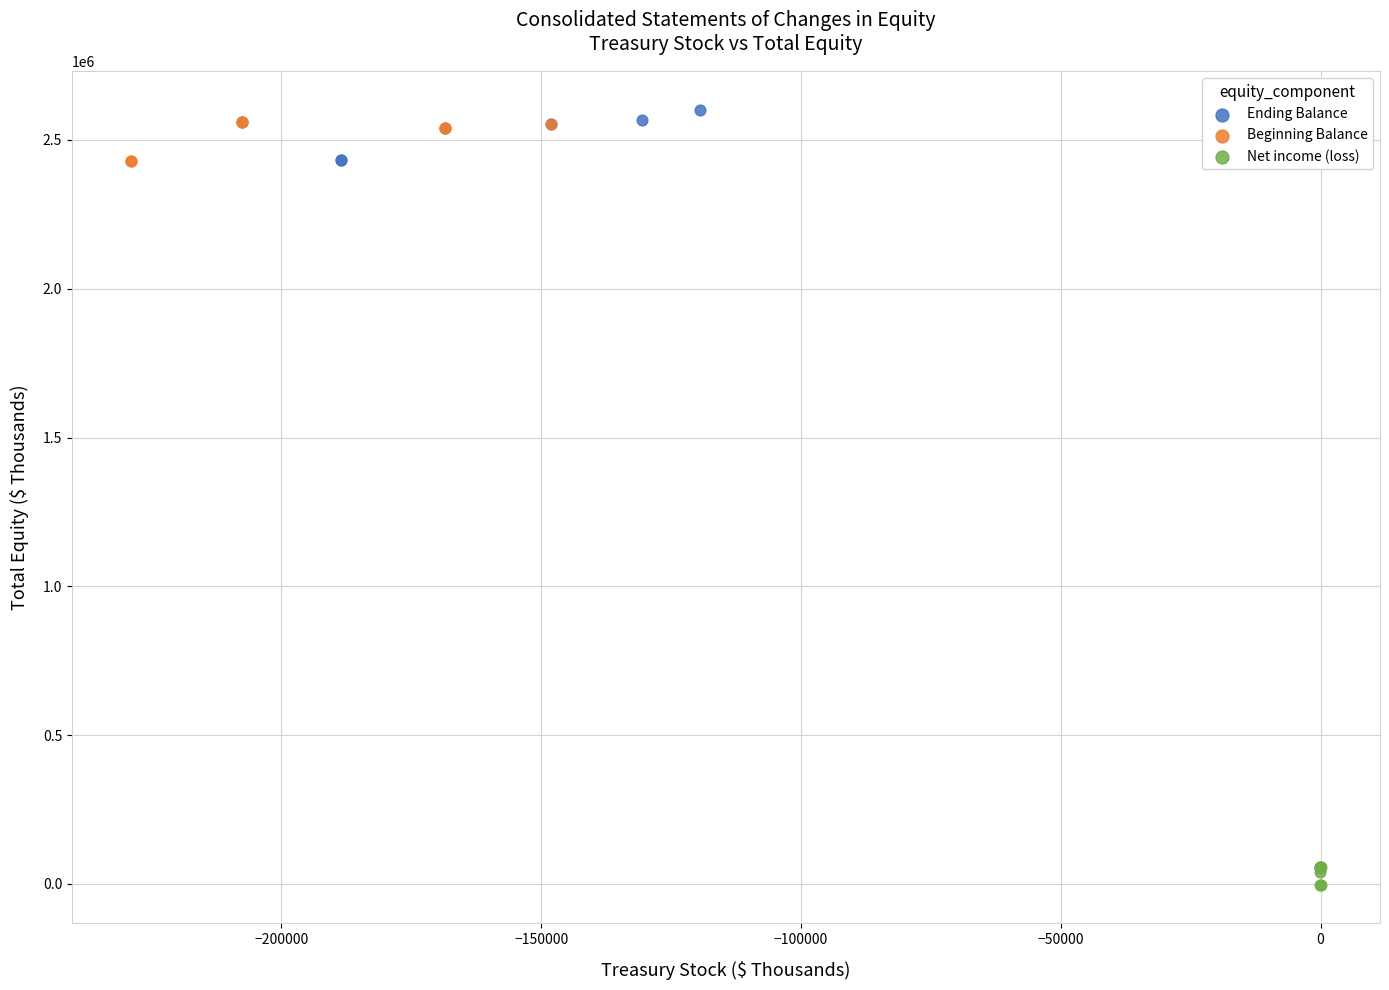

Which series contains the lowest Y value?

Net income (loss)